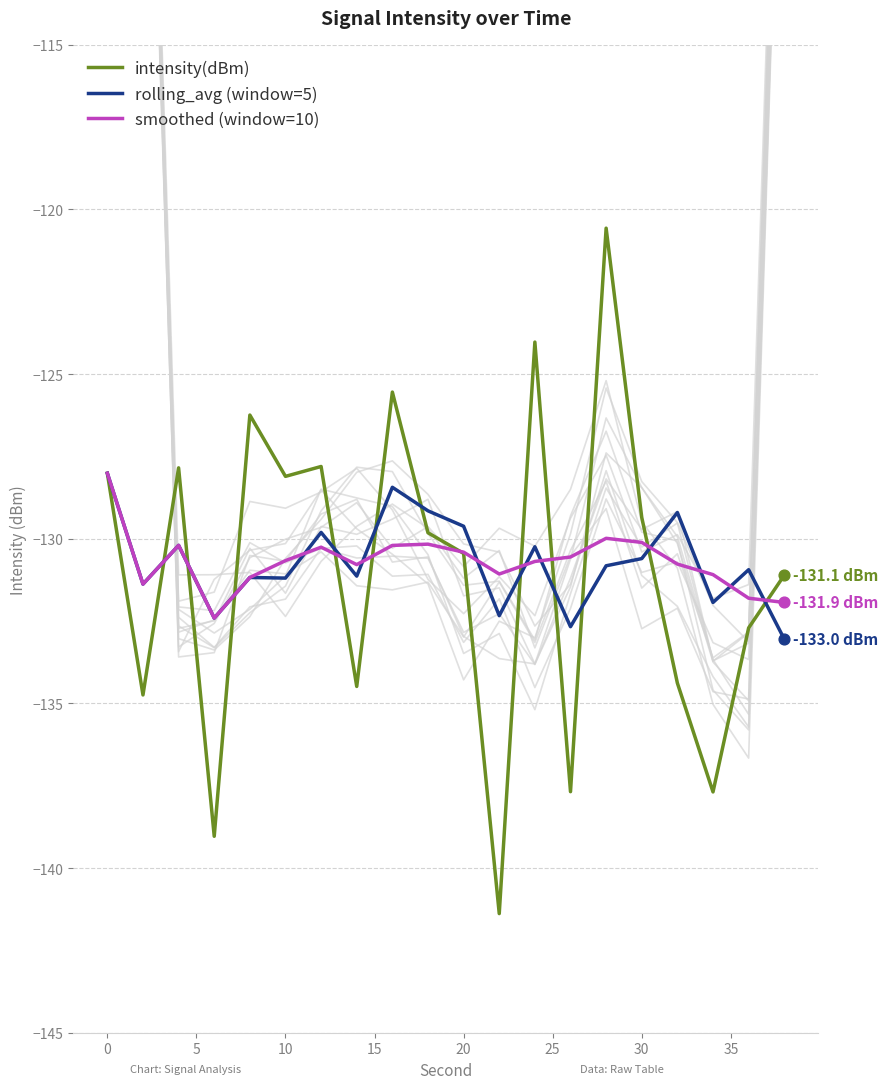

The value of rolling_avg (window=5) at 20 is -203.1. True or false?

False